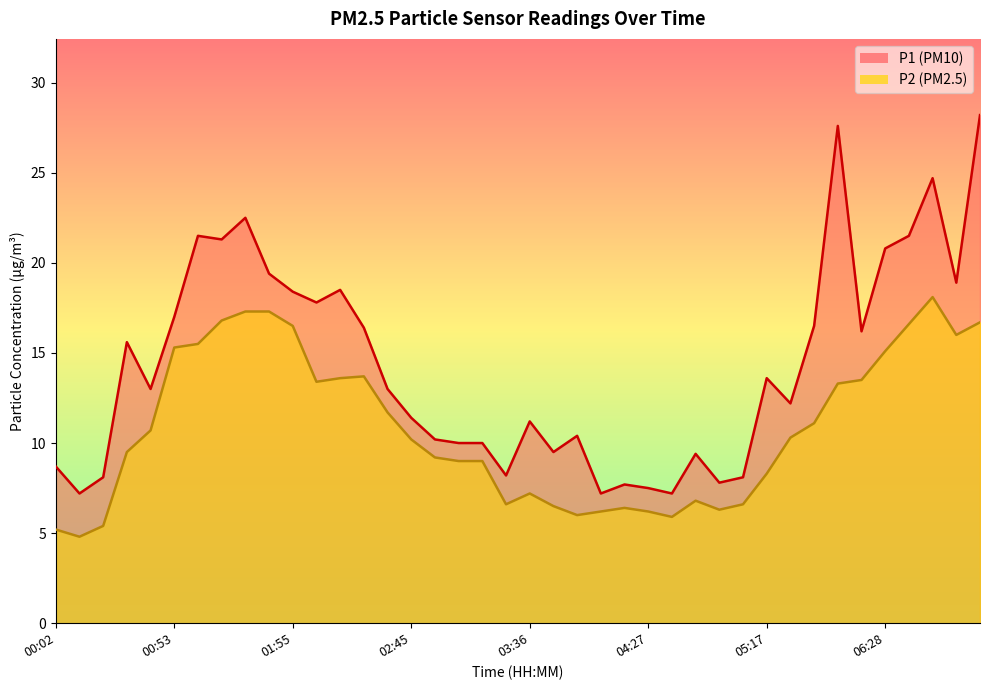

At which label is P1 closest to 17?

00:53